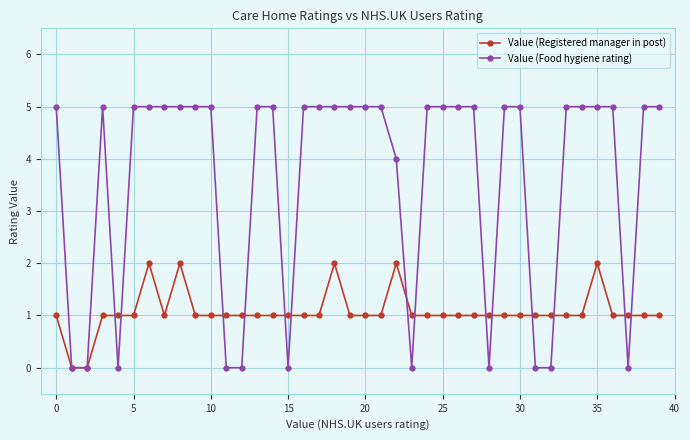

How many Value (Registered manager in post) values are between 1 and 2?

38